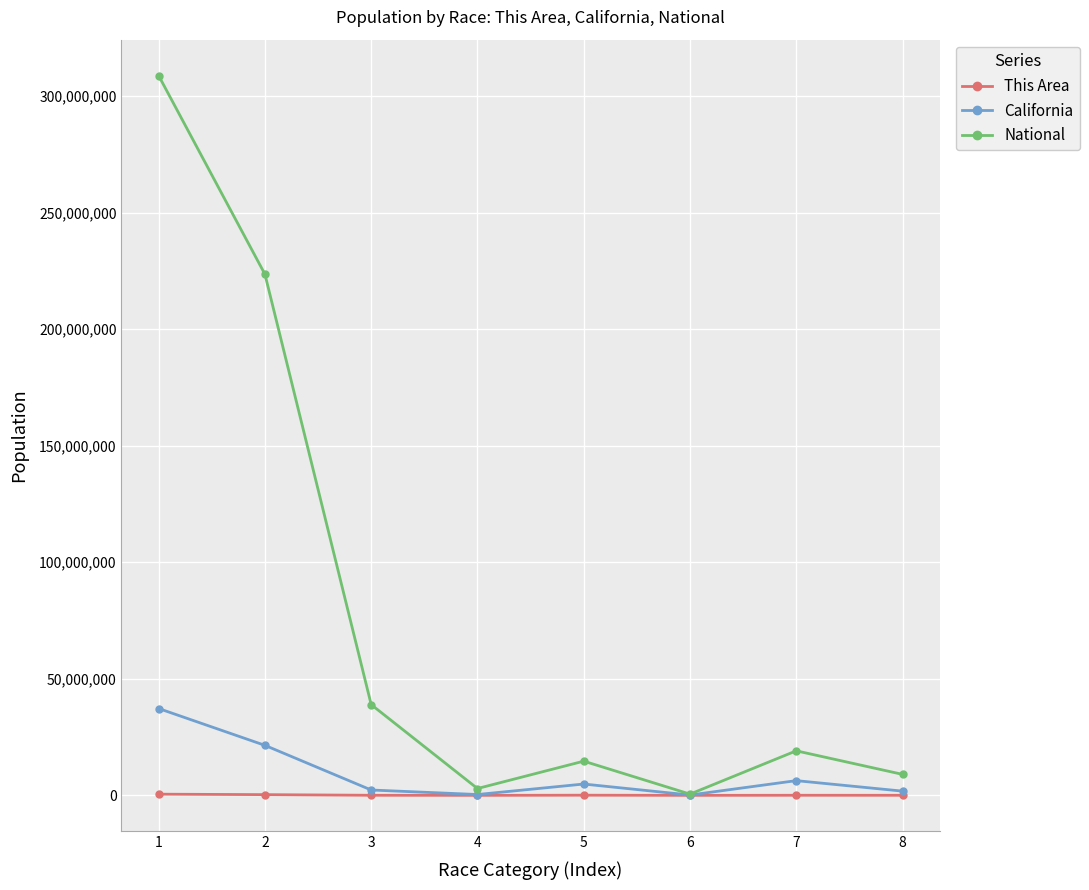

Where does the This Area series first go above 43183?

1